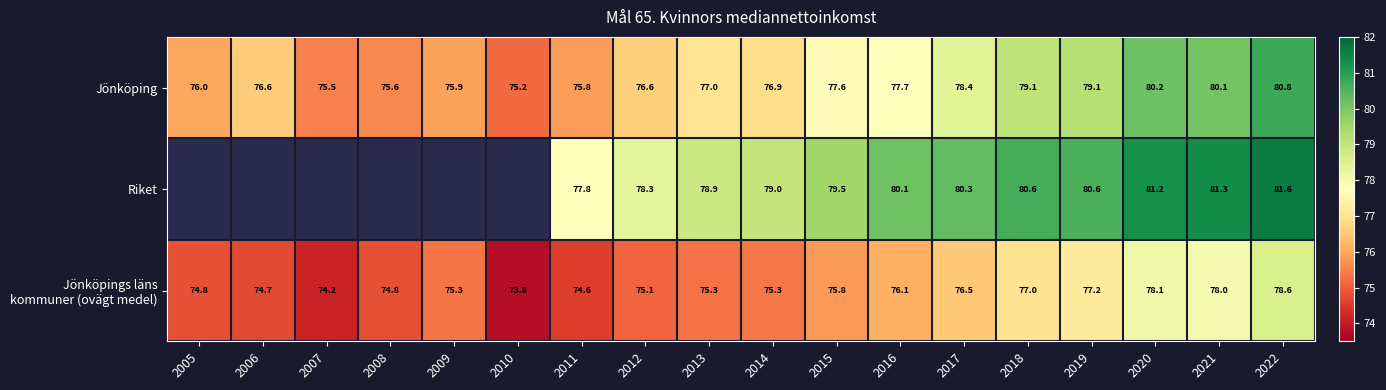

What is the total value across all series at 2018?

236.7